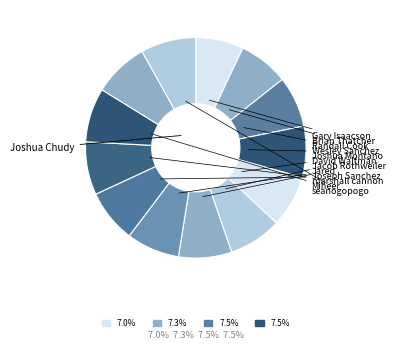

To the nearest percent, what is the difference between the largest and smallest slice percentages?

1%